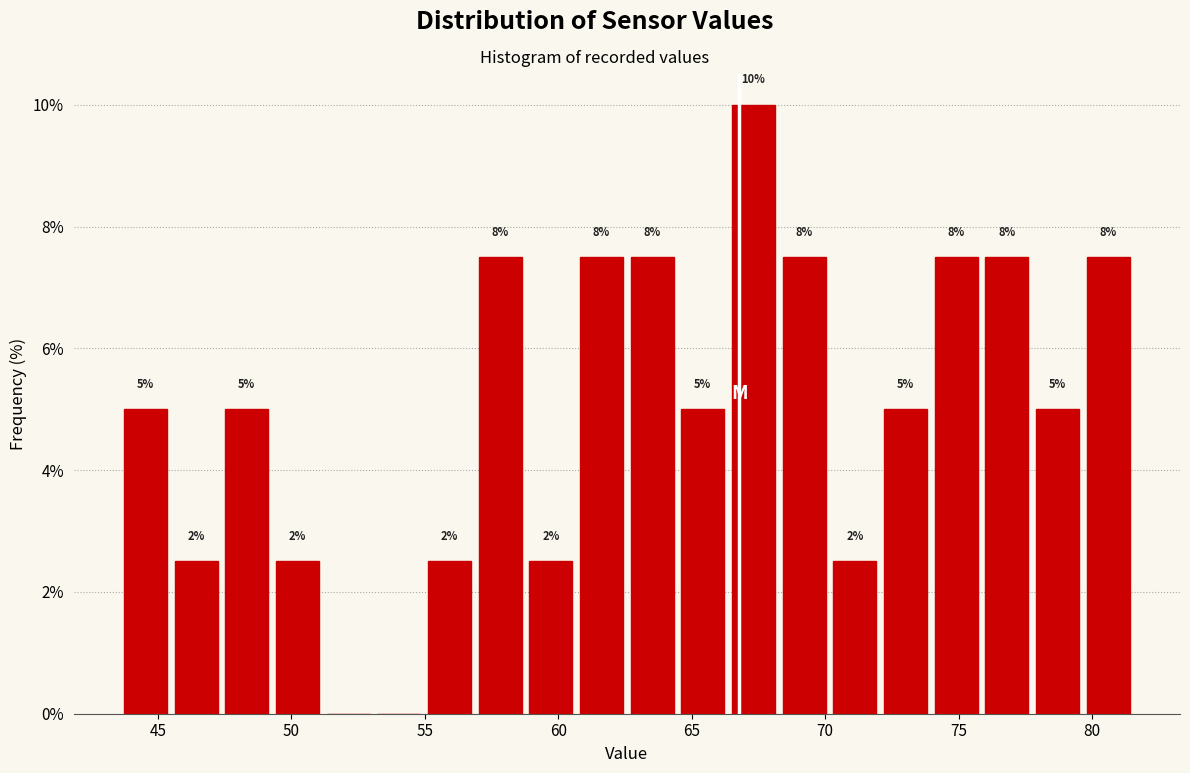

Read against the x-axis, roughly where is the centre of the tallest bar?

67.5